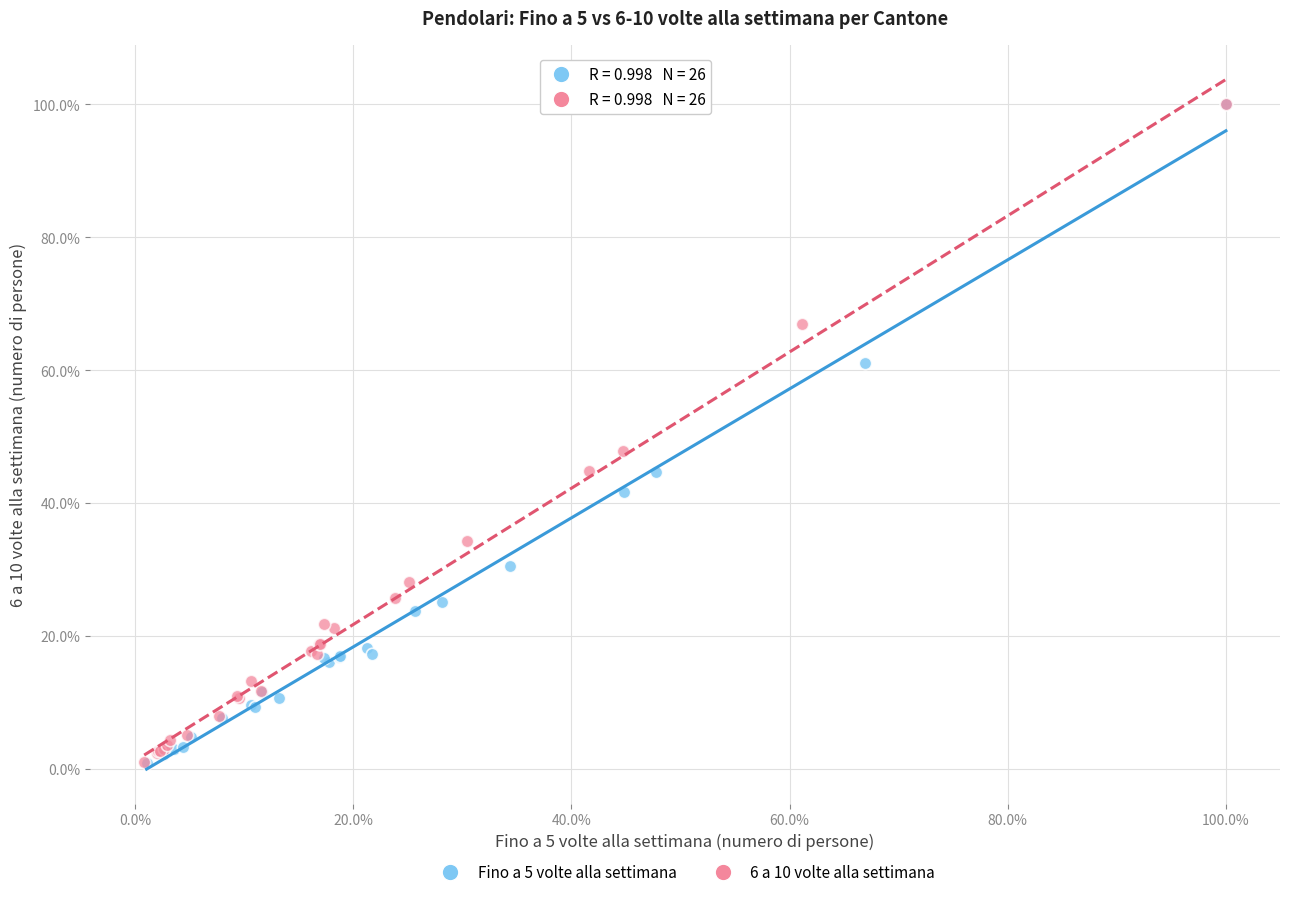

What are all the series names shown in the legend?

Fino a 5 volte alla settimana, 6 a 10 volte alla settimana